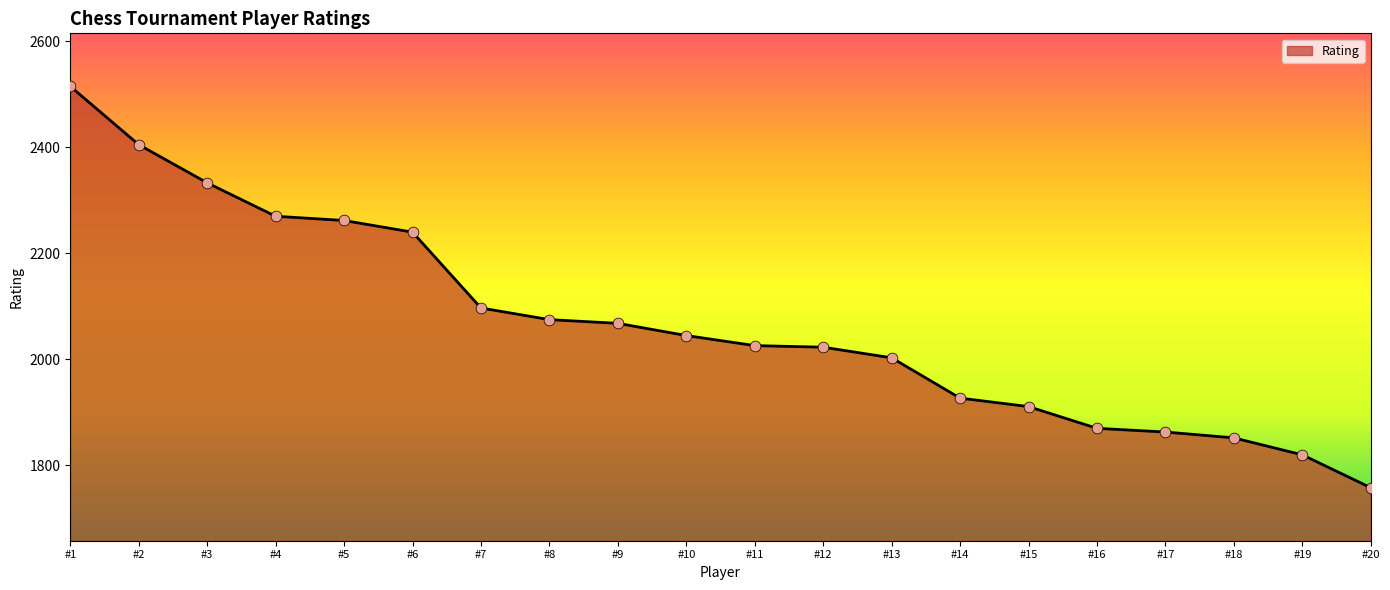

What is the change in value from #3 to #20?

-575